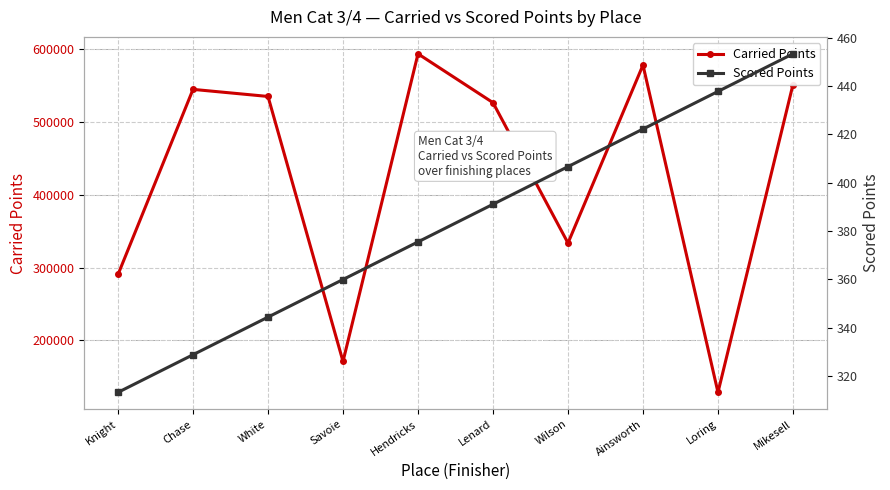

Is the value of Scored Points at Savoie greater than the value of Carried Points at Hendricks?

No